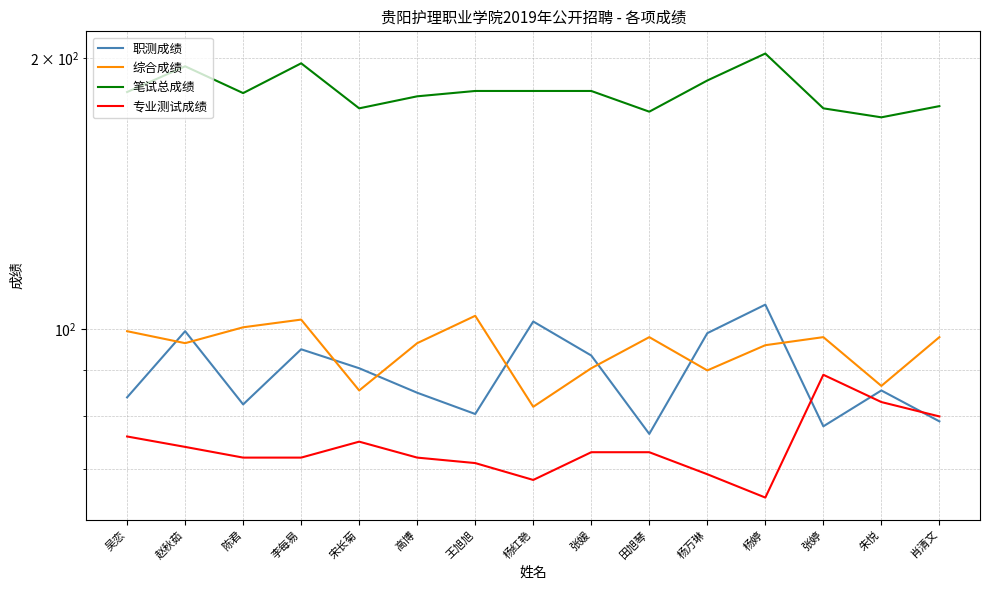

Does the chart have visible grid lines?

Yes